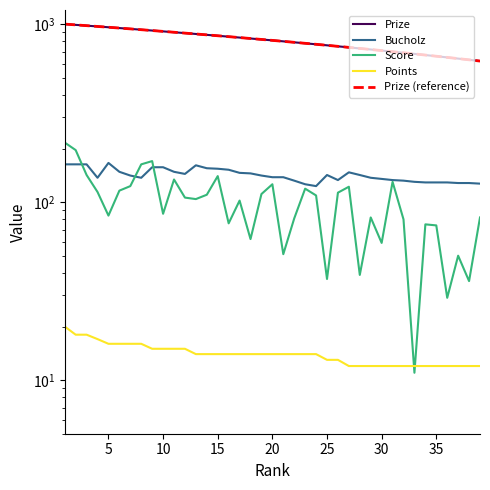

How many values in the Points series exceed 14?

12